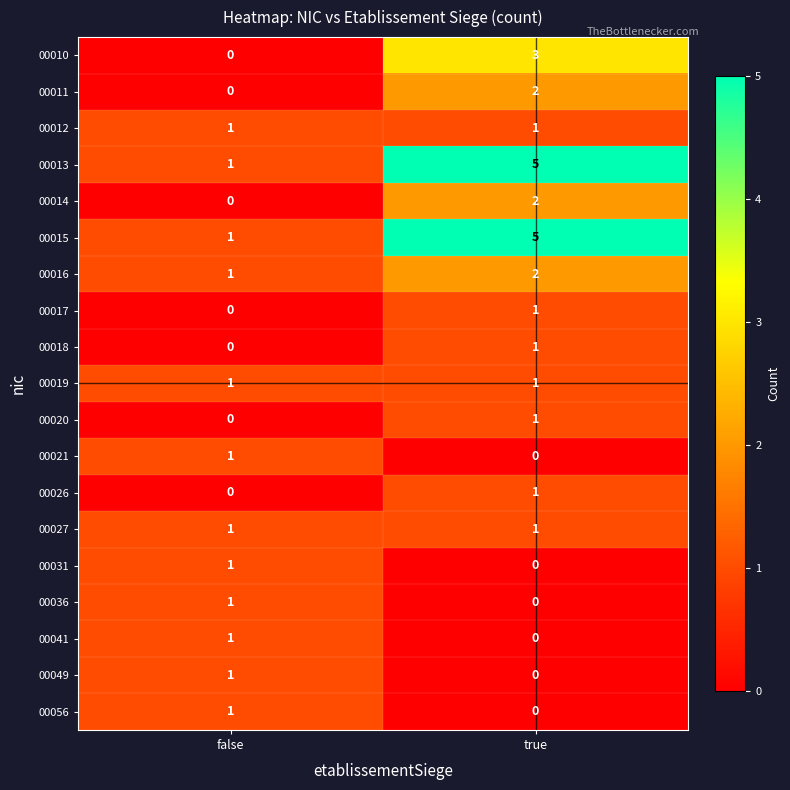

Which category has the highest value in the 00020 series?

true